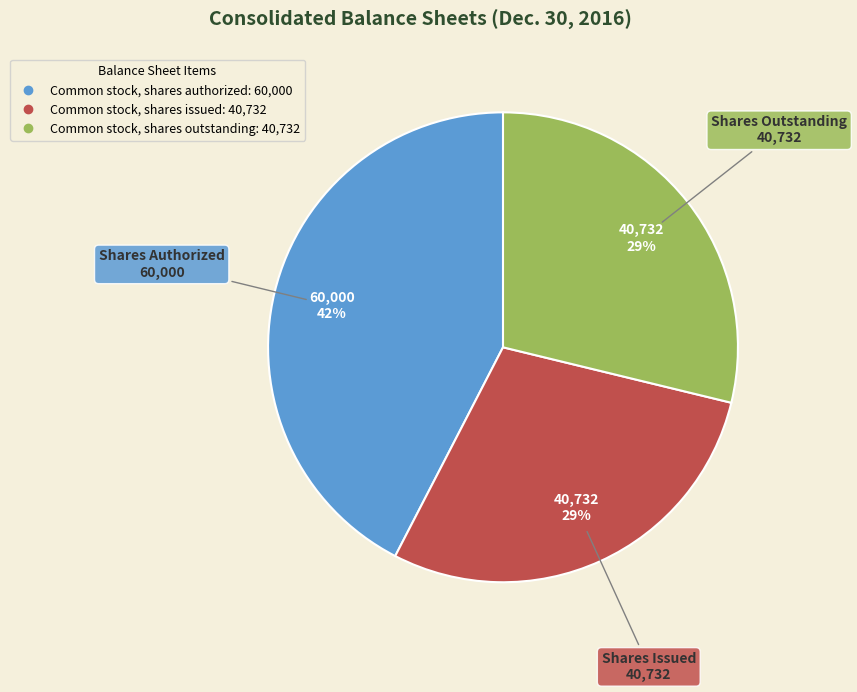

How many segments does this pie chart have?

3